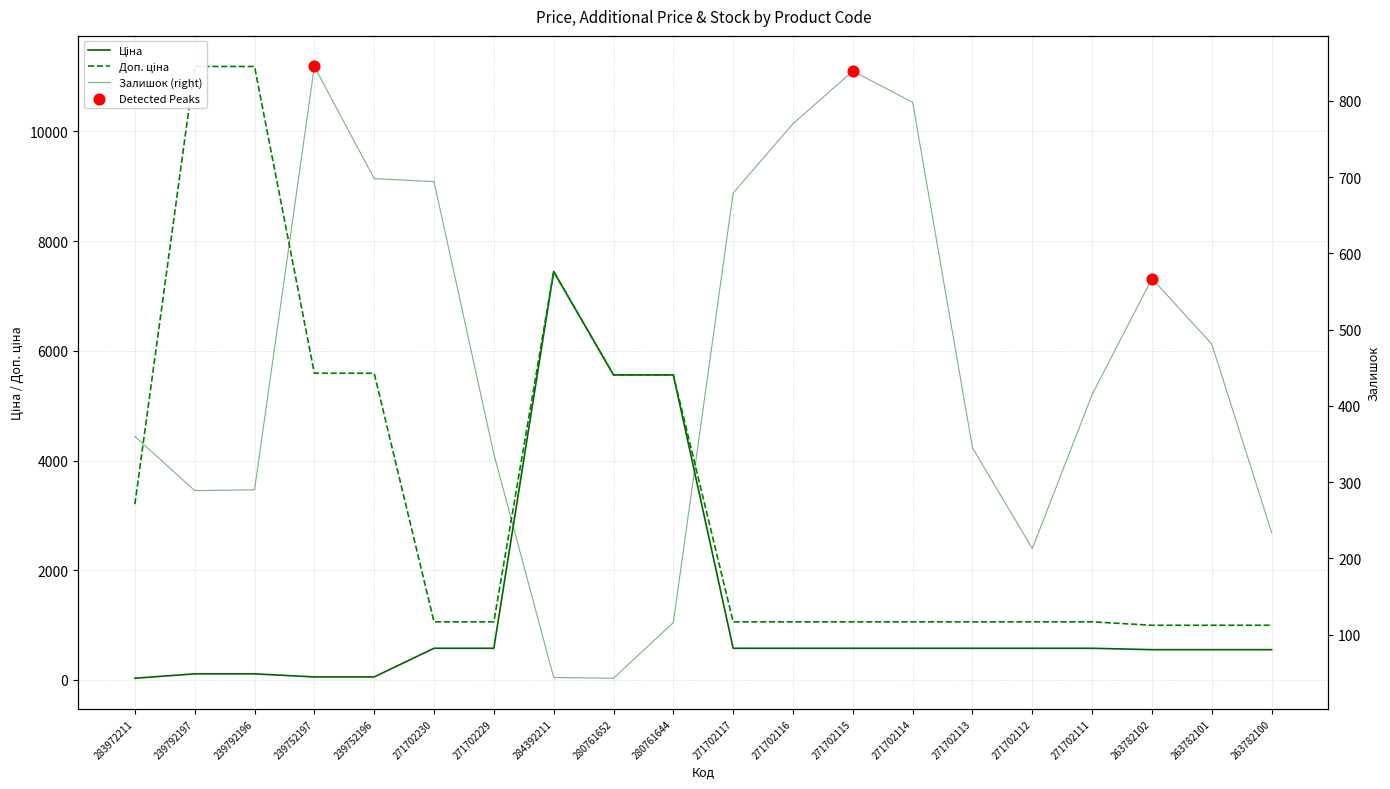

Which series contains the lowest Y value?

Ціна